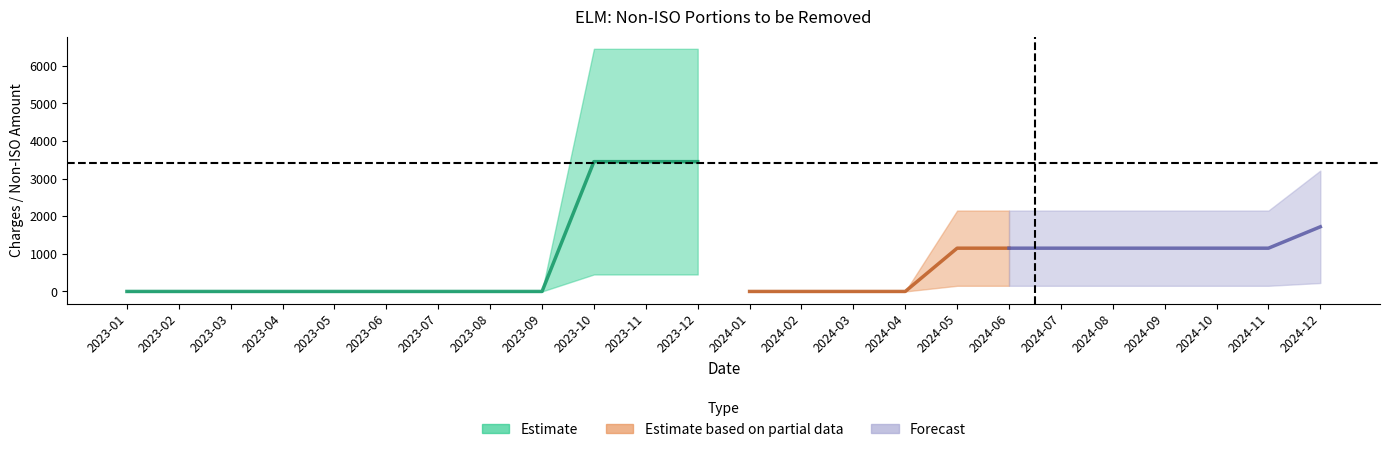

The Closings Charges series shows 0.0 at 2023-01. True or false?

True